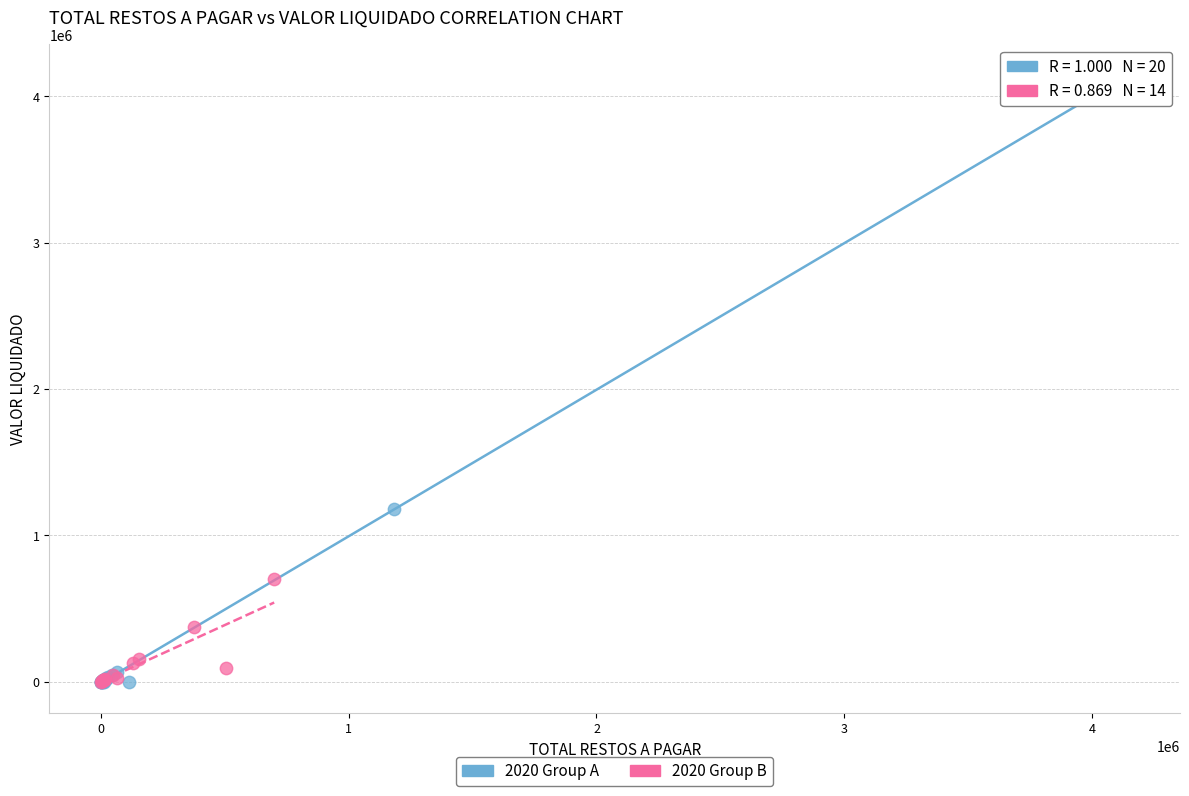

Which series has the largest Y range (max minus min)?

2020 Group A